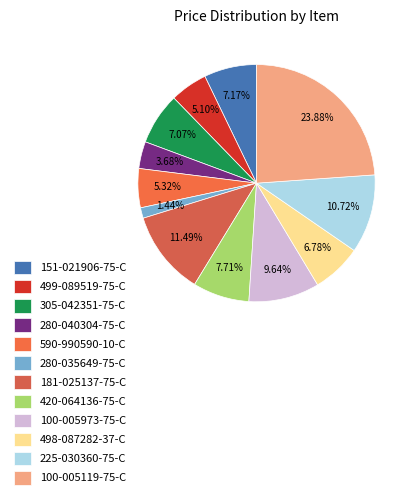

Is there any slice that represents more than half of the pie?

No